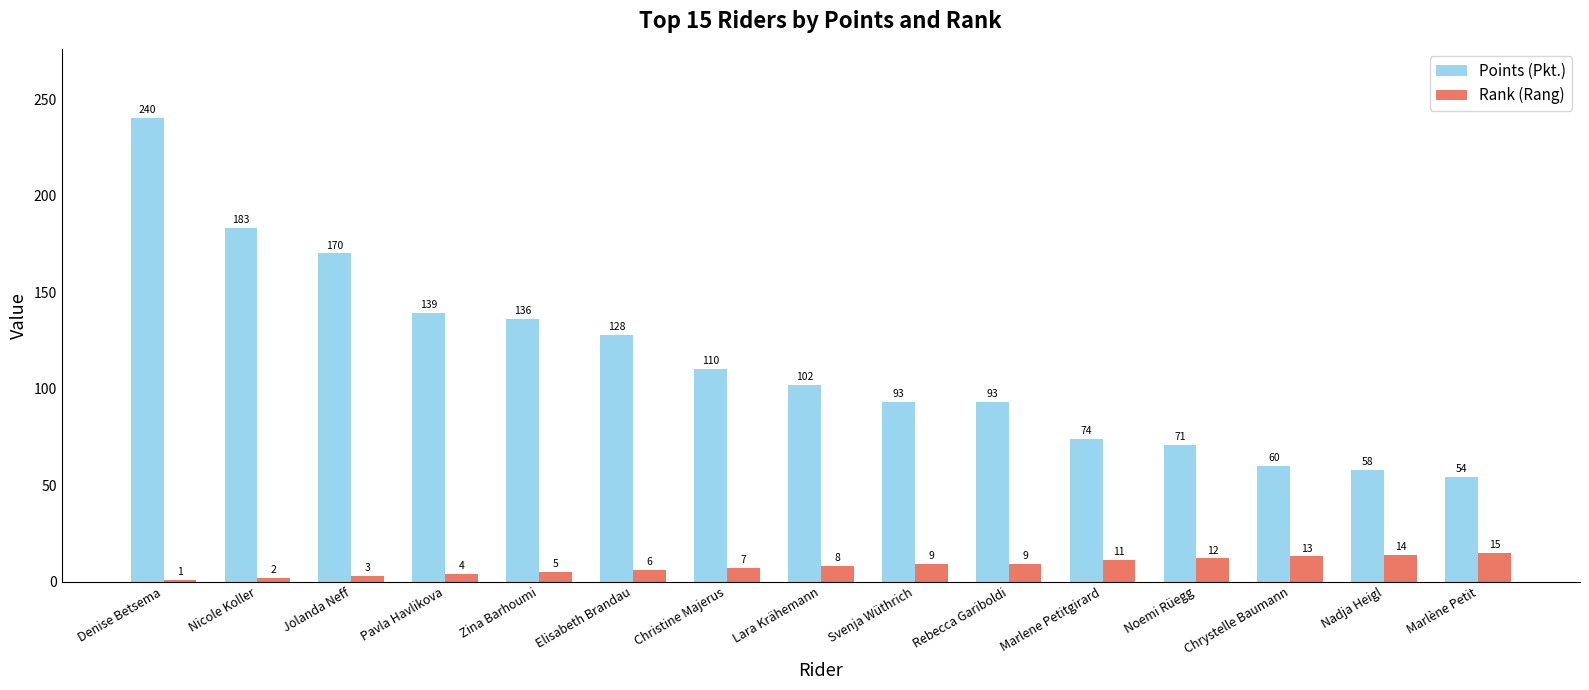

Where is Rank (Rang) nearest to the value 8?

Lara Krähemann